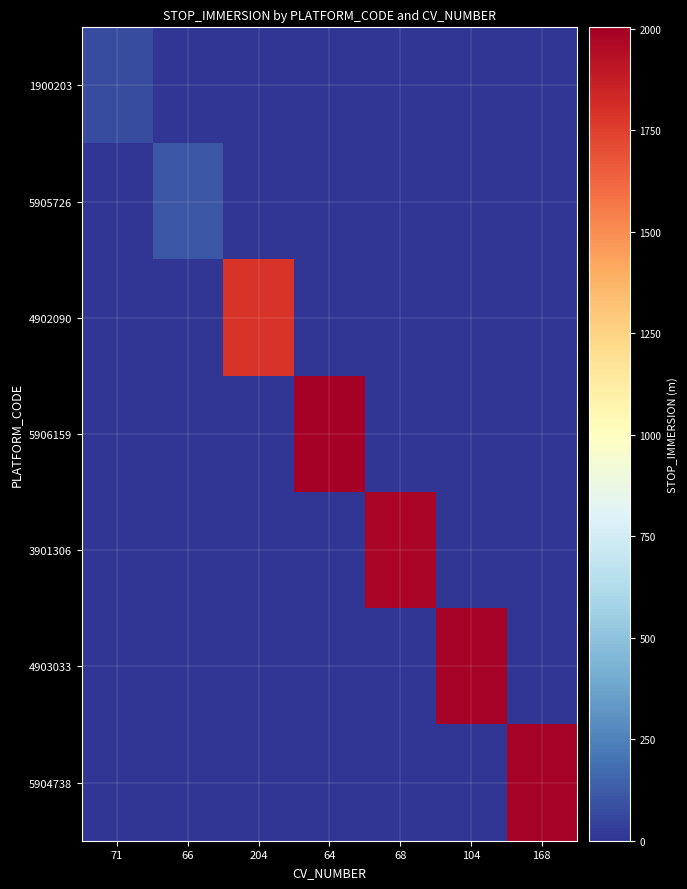

What is the total value across all series at 71?

75.0